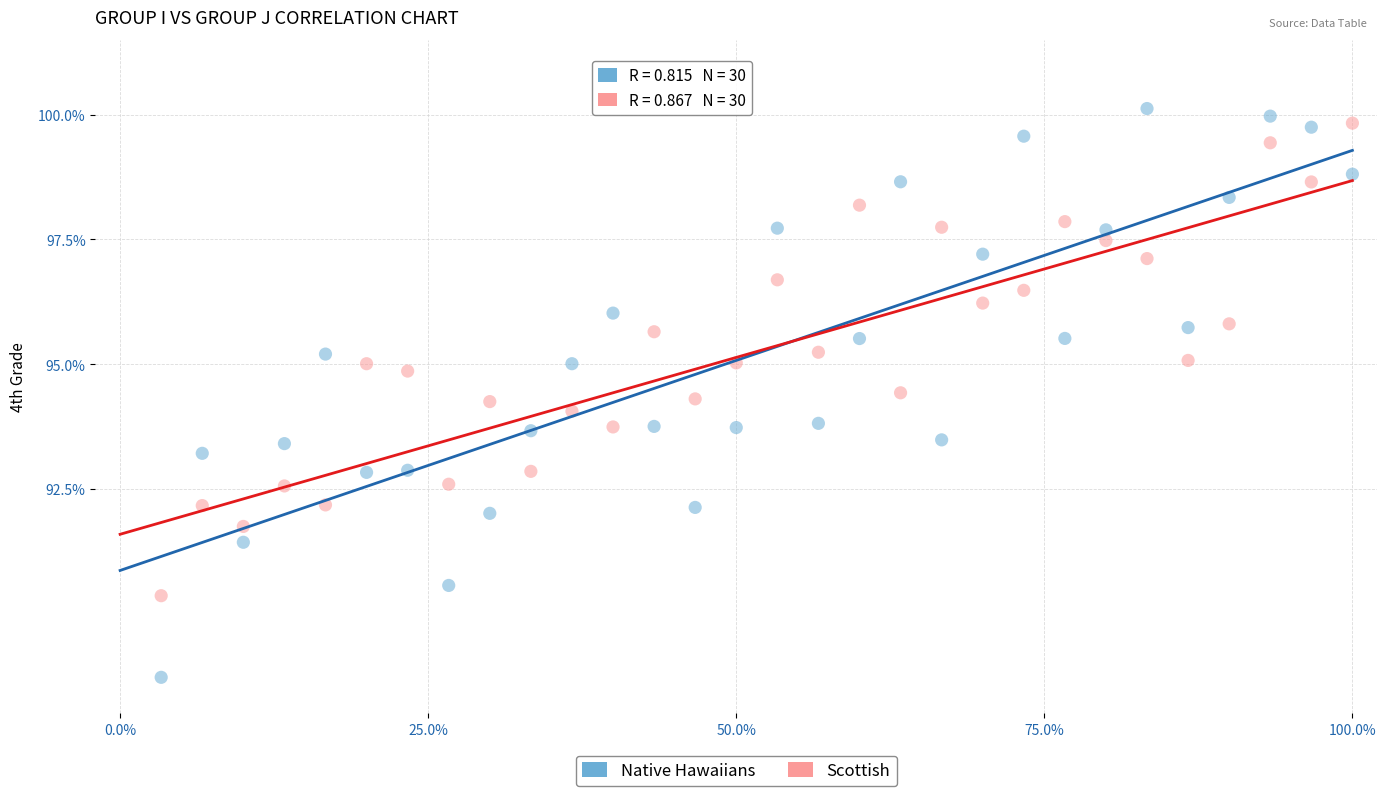

Across all data points, what is the range of Y values (max minus min)?

11.4